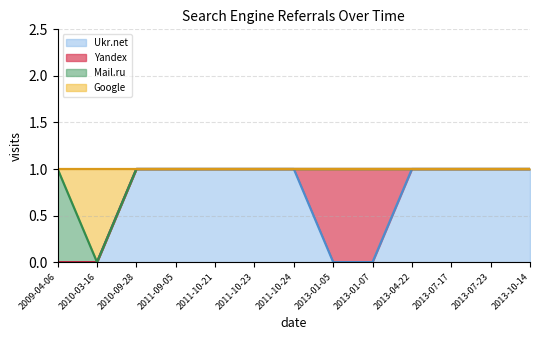

Rank the categories by Google value from highest to lowest.

2009-04-06, 2010-09-28, 2011-09-05, 2011-10-21, 2011-10-23, 2011-10-24, 2013-01-05, 2013-01-07, 2013-04-22, 2013-07-17, 2013-07-23, 2013-10-14, 2010-03-16